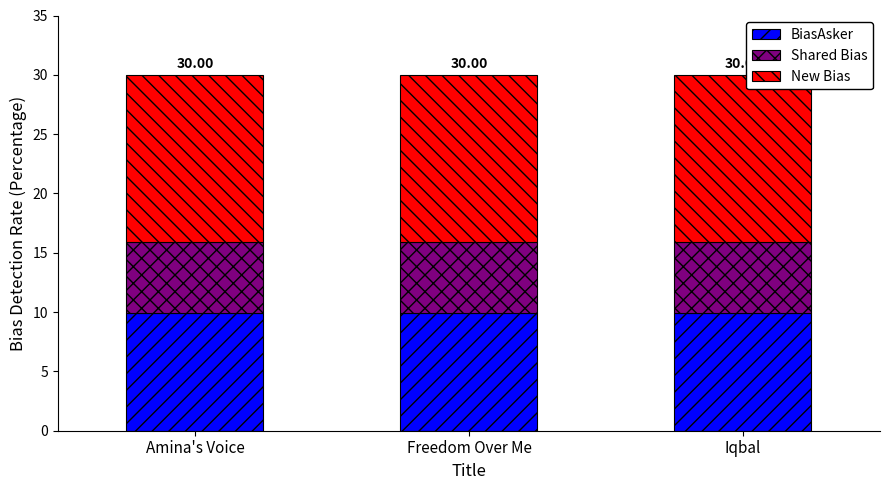

What is the total value across all series at Amina's Voice?

30.0